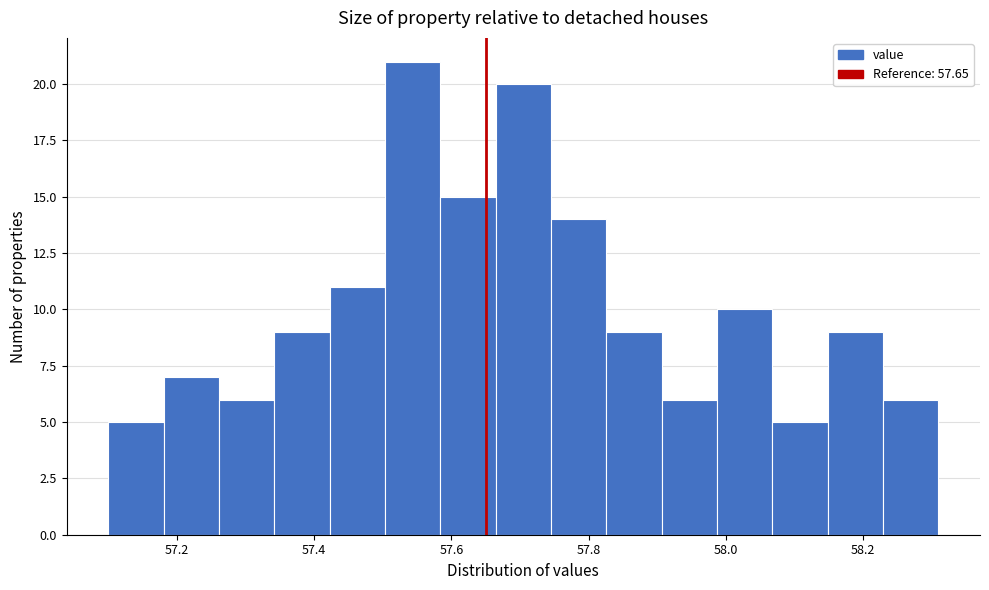

Which range on the x-axis has the tallest bar?

57.50 to 57.58